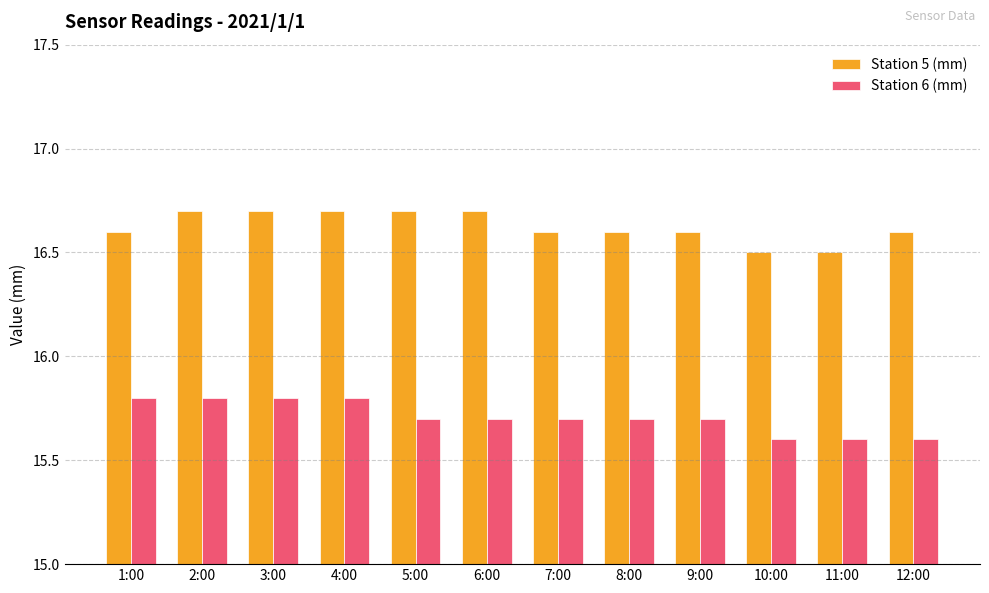

What is the label of the 2nd bar from the left?

2:00